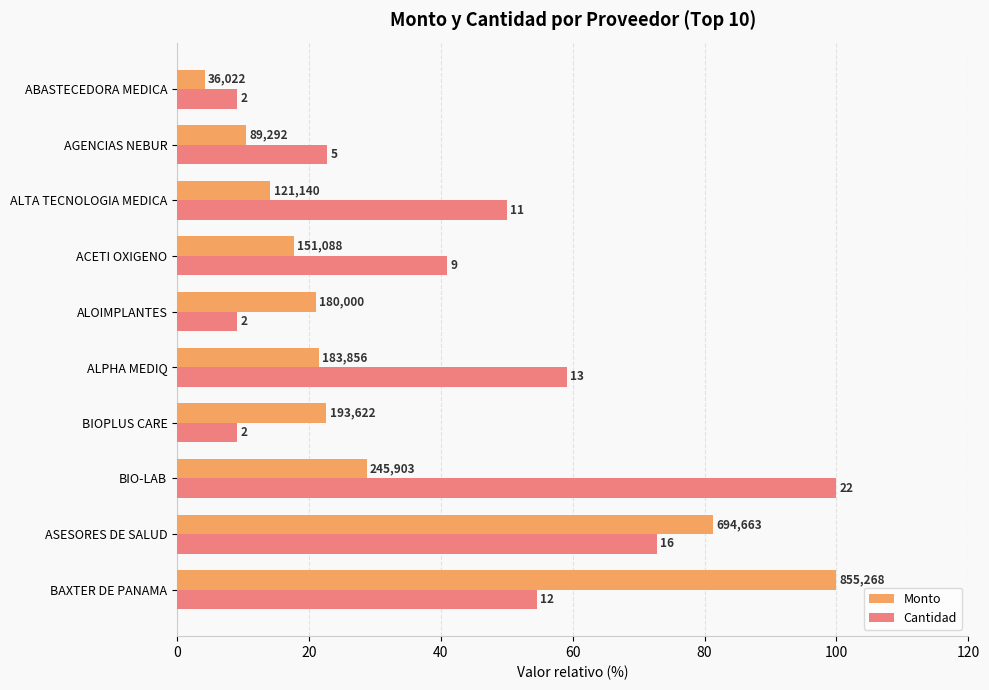

What are all the series names shown in the legend?

Monto, Cantidad